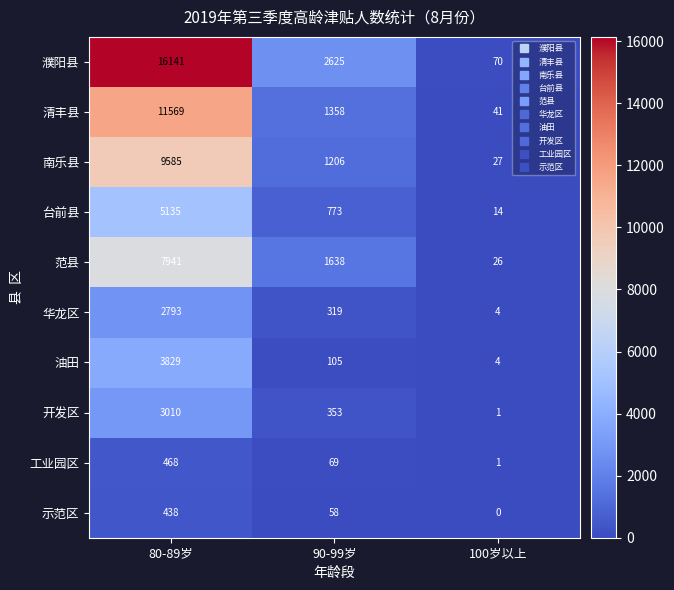

How many distinct data groups are displayed?

10